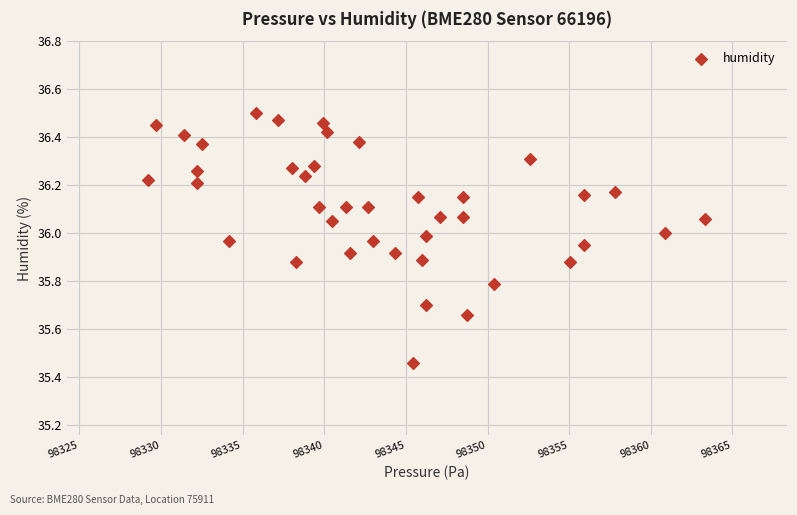

What is the range of Y values (max minus min)?

1.0